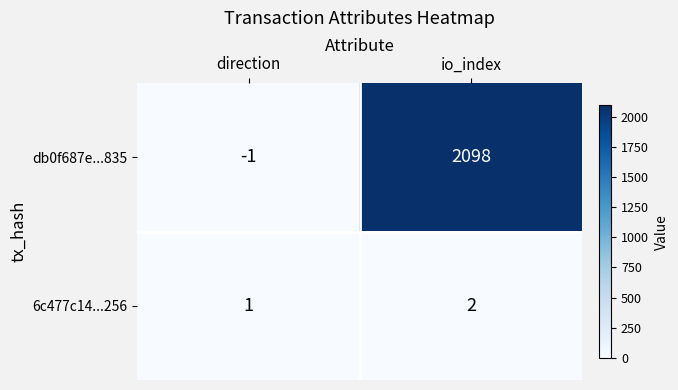

Between direction and io_index, which series saw the biggest shift?

db0f687e...835